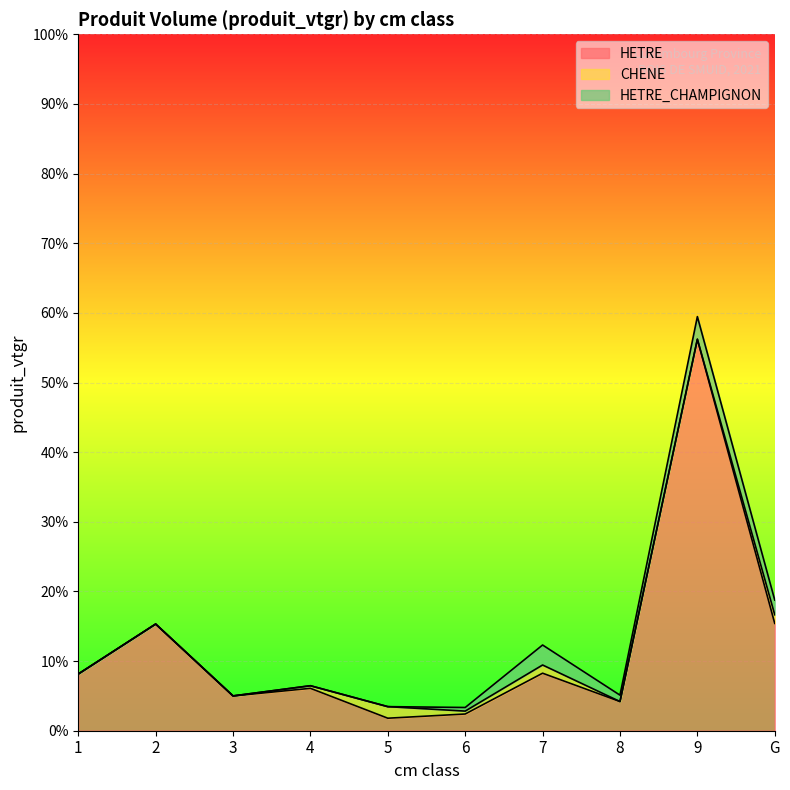

At which category does HETRE_CHAMPIGNON reach its first local valley?

8